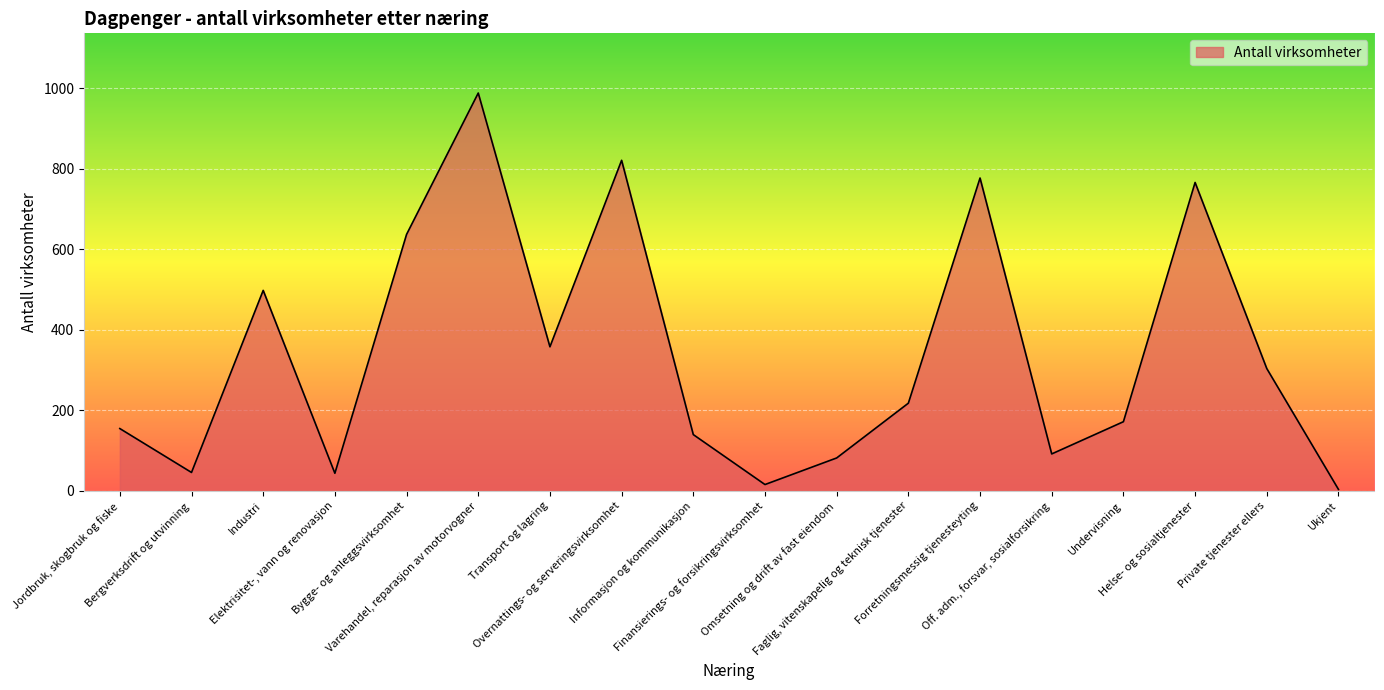

What is the difference between the maximum and minimum values?

984